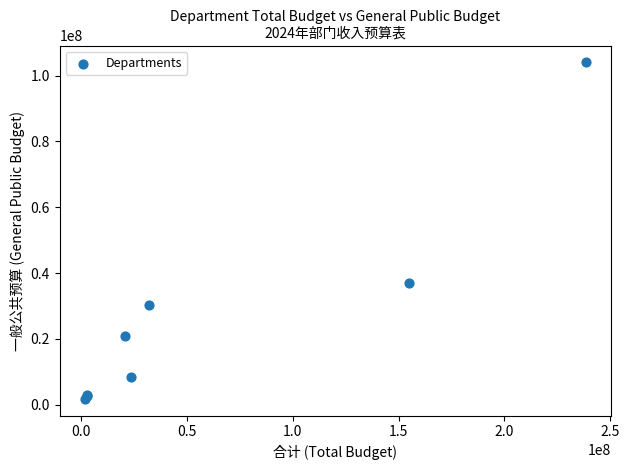

What Y value in the scatter plot is closest to 52904855?

37043477.6